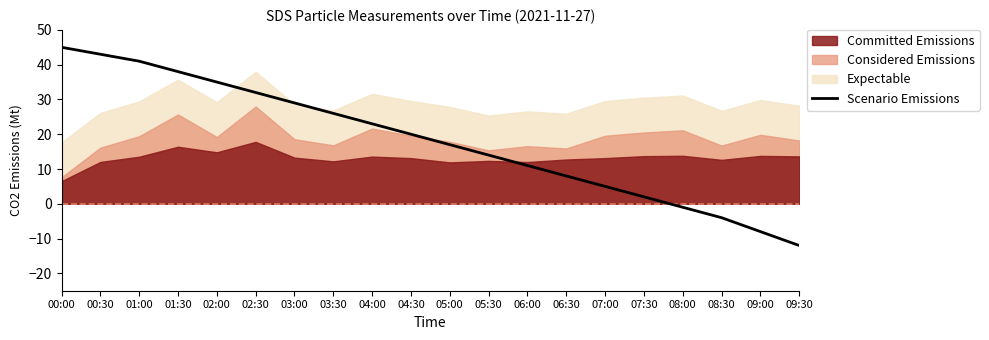

Rank the categories by value from highest to lowest.

00:00, 00:30, 01:00, 01:30, 02:00, 02:30, 03:00, 03:30, 04:00, 04:30, 05:00, 05:30, 06:00, 06:30, 07:00, 07:30, 08:00, 08:30, 09:00, 09:30